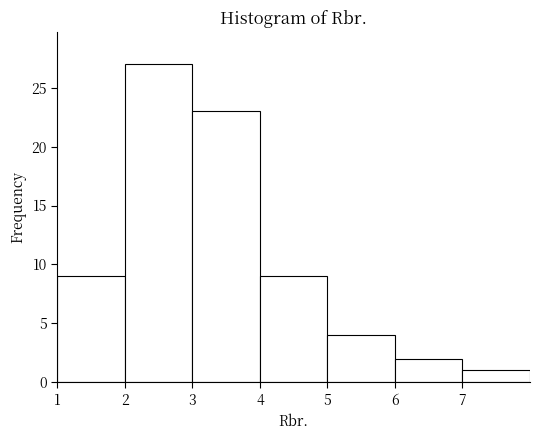

What is the height of the bar covering 5 to 6 on the x-axis? The values are not printed on the chart, so give them approximately, as read against the axis.

4